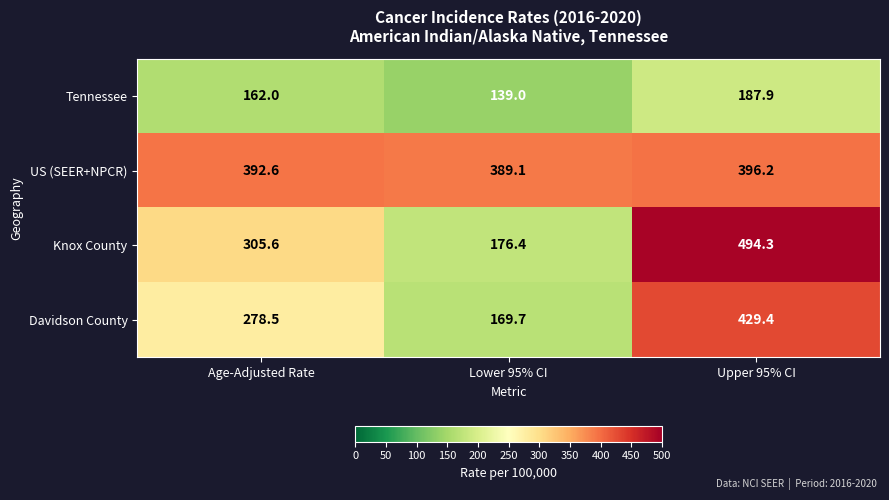

Reading left to right, extract all data points from this chart.

Tennessee: 162.0	139.0	187.9
US (SEER+NPCR): 392.6	389.1	396.2
Knox County: 305.6	176.4	494.3
Davidson County: 278.5	169.7	429.4